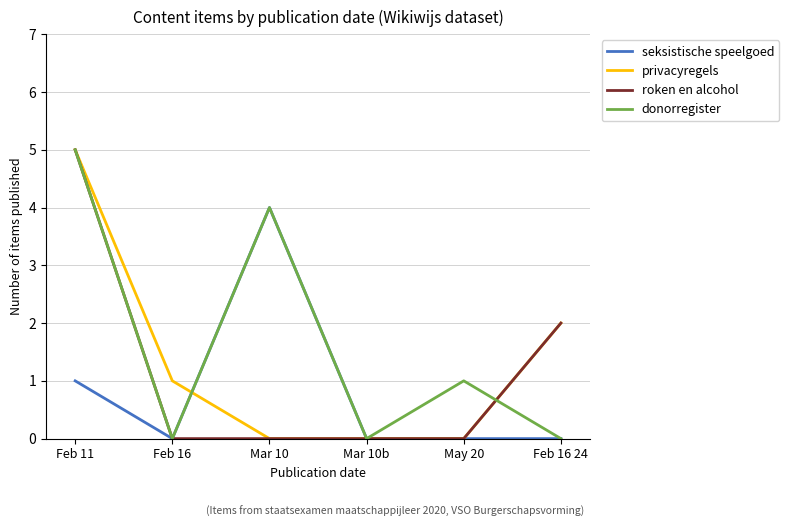

True or false: seksistische speelgoed has more than 2 points higher than both neighbors.

False